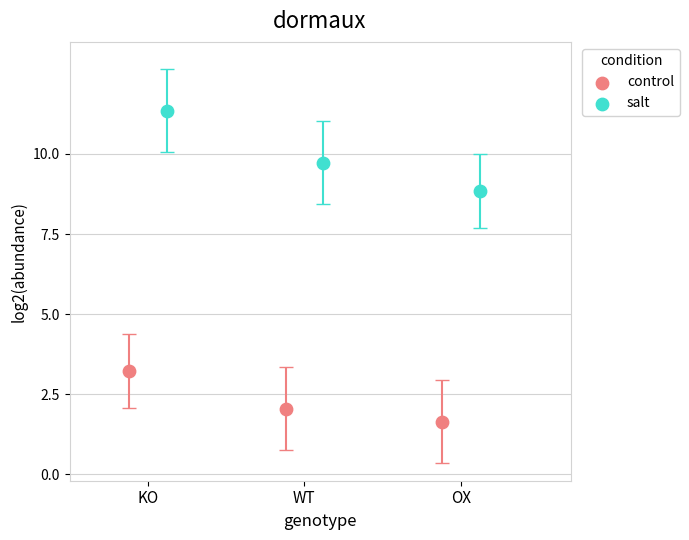

Which series has the widest spread of Y values?

salt